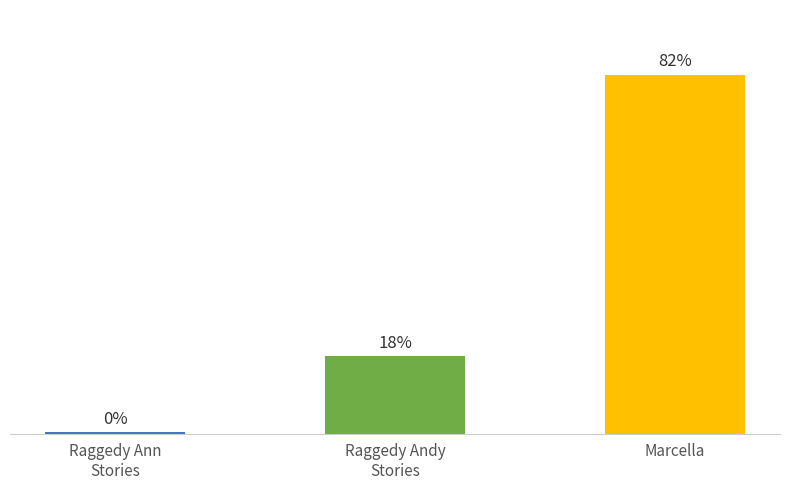

Where is the data nearest to the value 735690?

Raggedy Andy
Stories